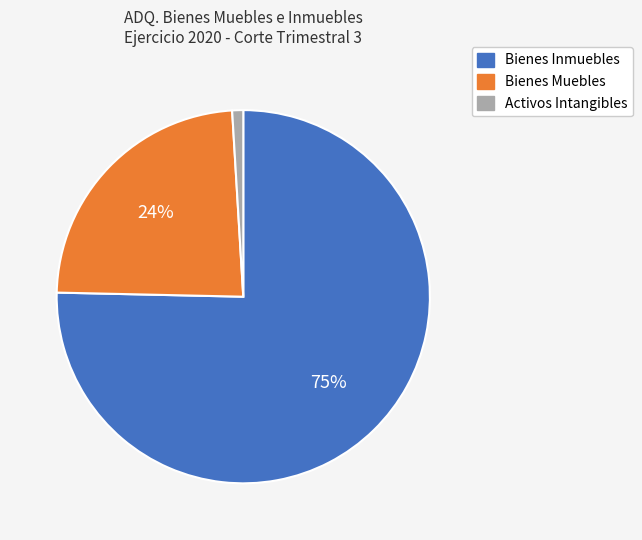

To the nearest percent, what is the difference between the largest and smallest slice percentages?

74%